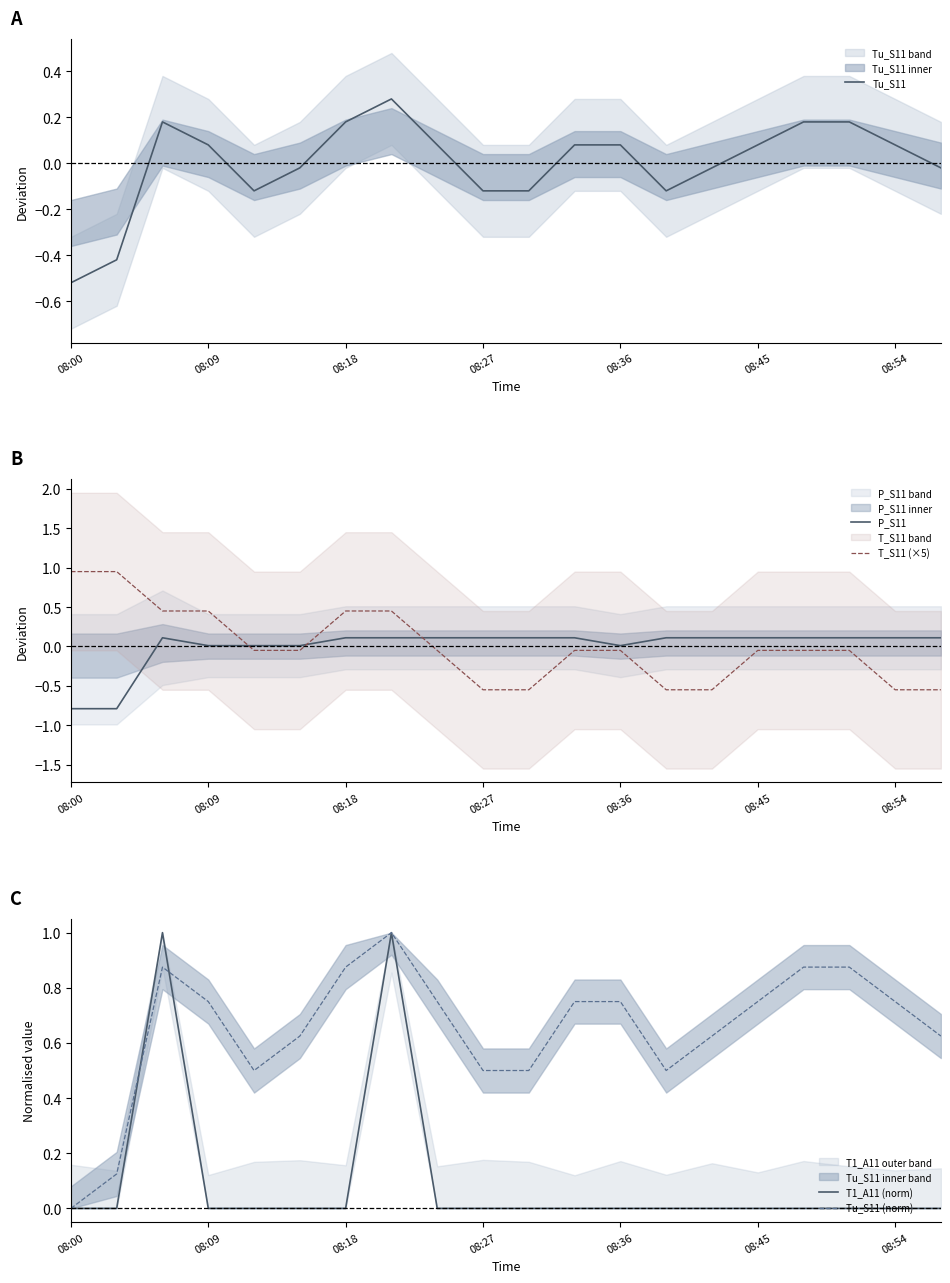

At which label does T_S11 (×5) reach its peak?

08:00